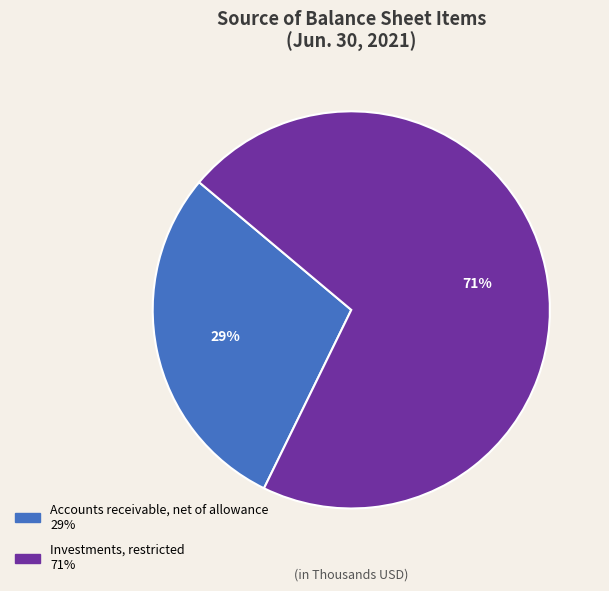

The Investments, restricted slice represents 61% of the pie. True or false?

False